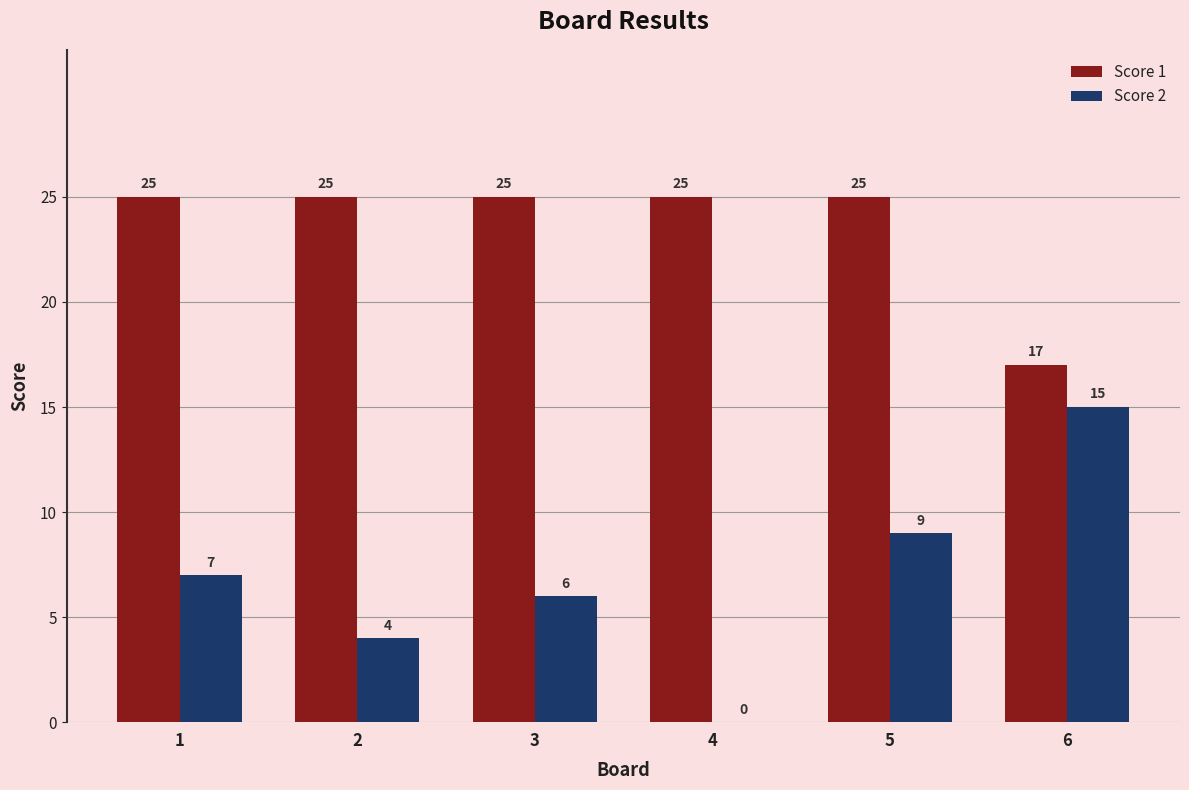

At which category is the sum across all series the highest?

5